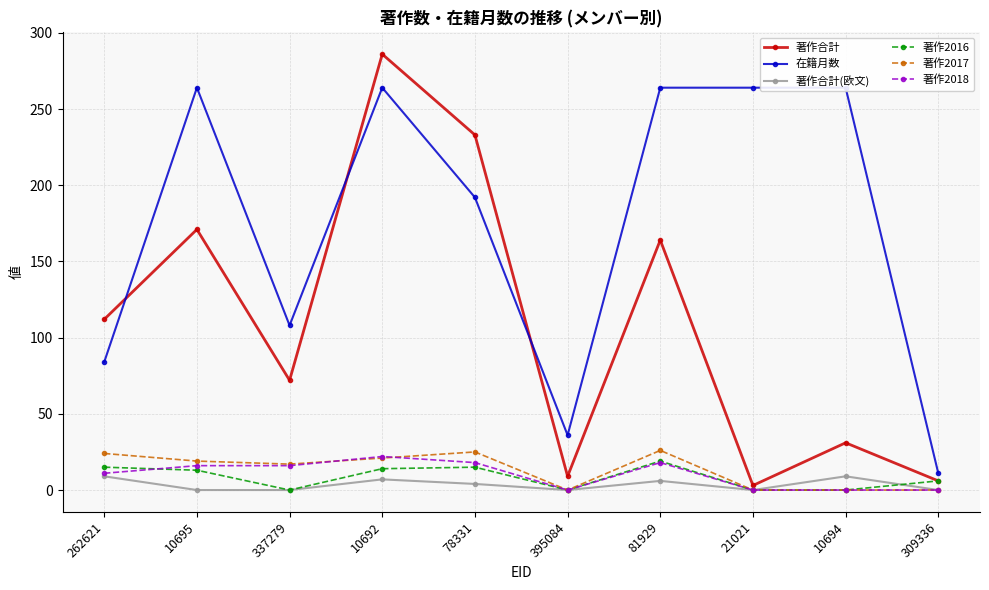

Does the chart have visible grid lines?

Yes